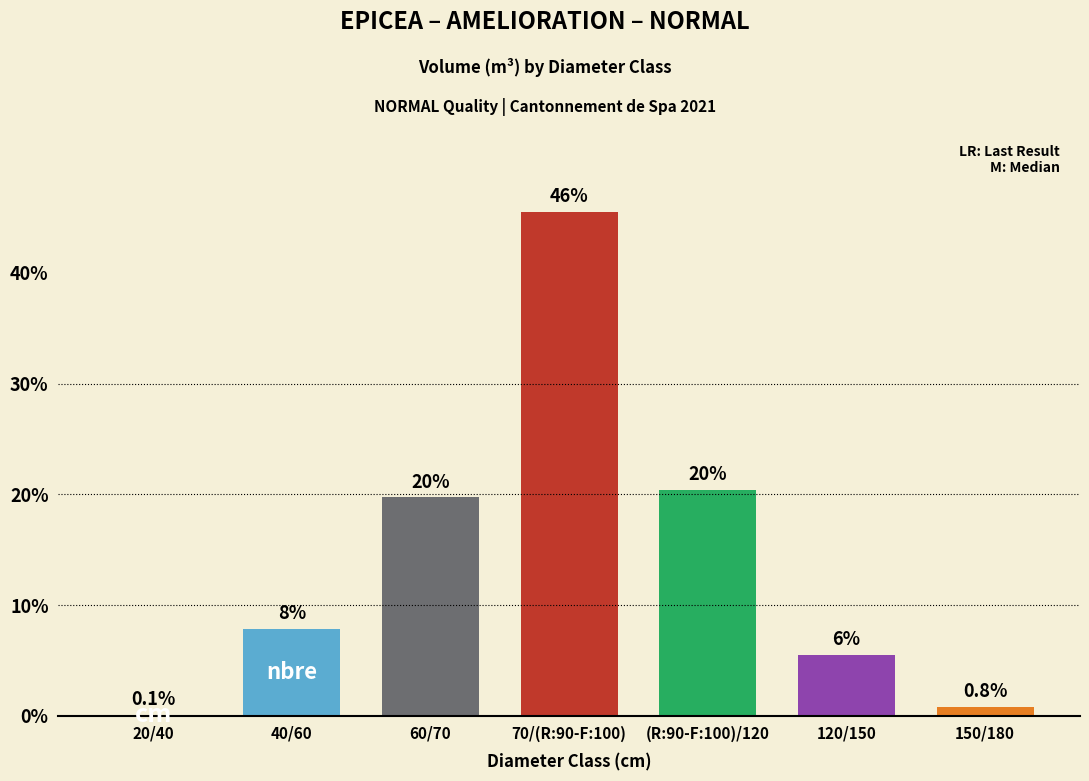

The value at 70/(R:90-F:100) is 45.5. True or false?

True